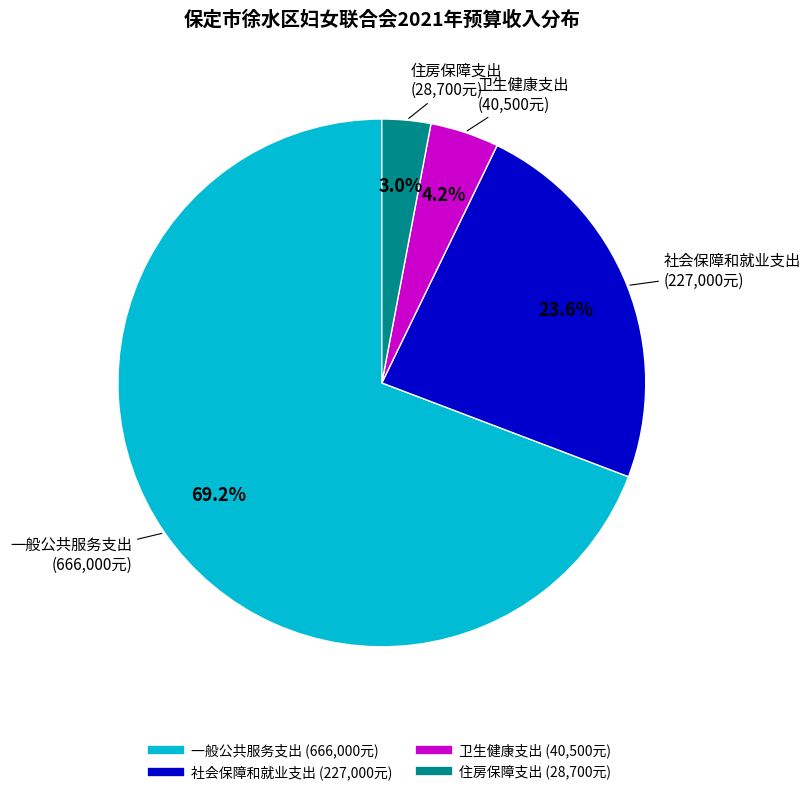

What is the majority slice?

一般公共服务支出